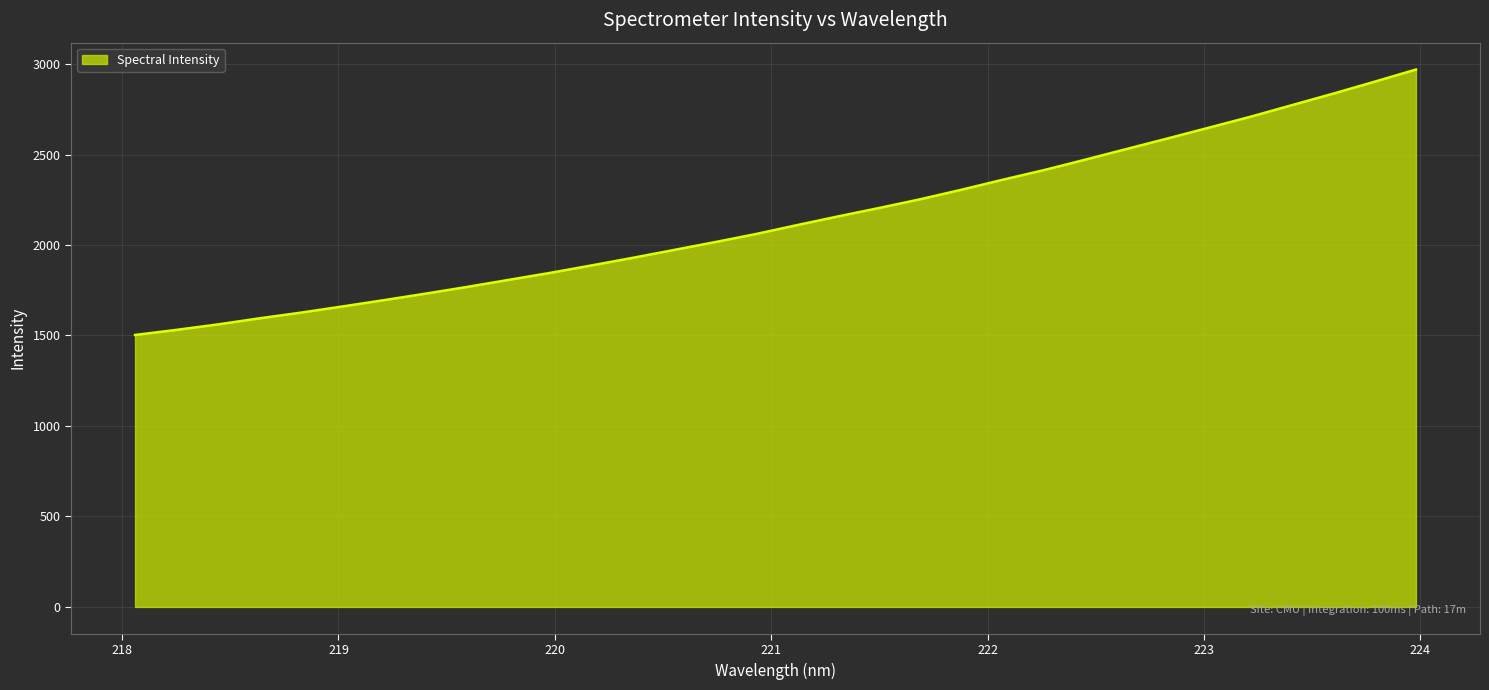

What is the greatest value displayed?

2969.6